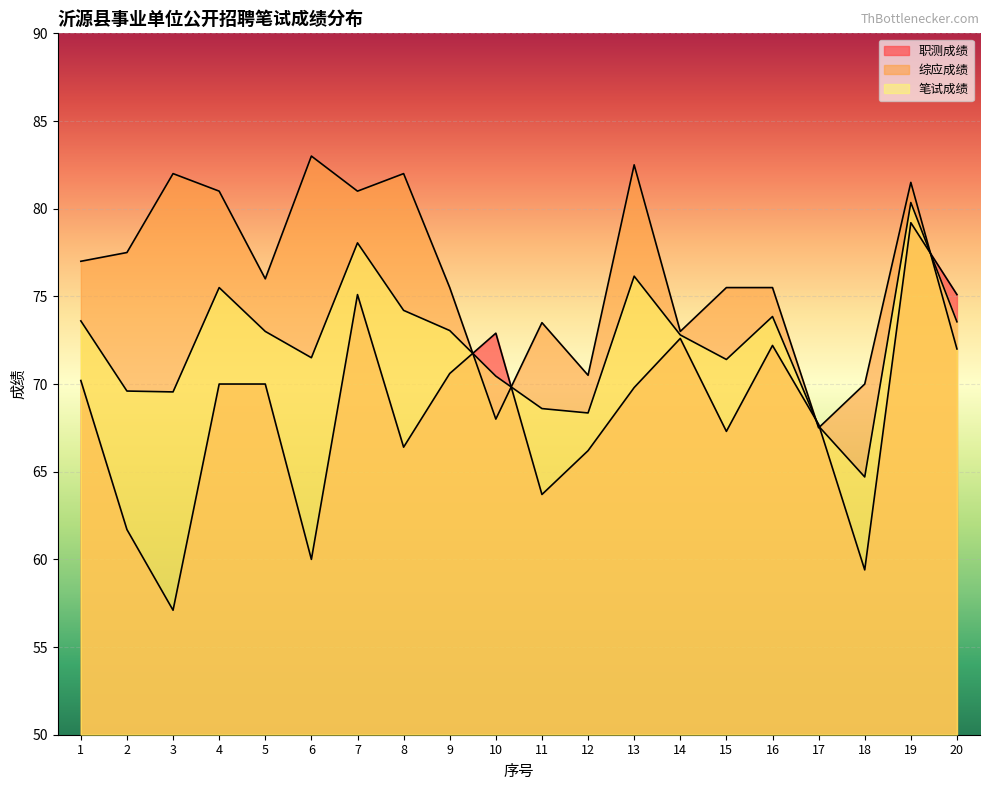

What are all the series names shown in the legend?

职测成绩, 综应成绩, 笔试成绩